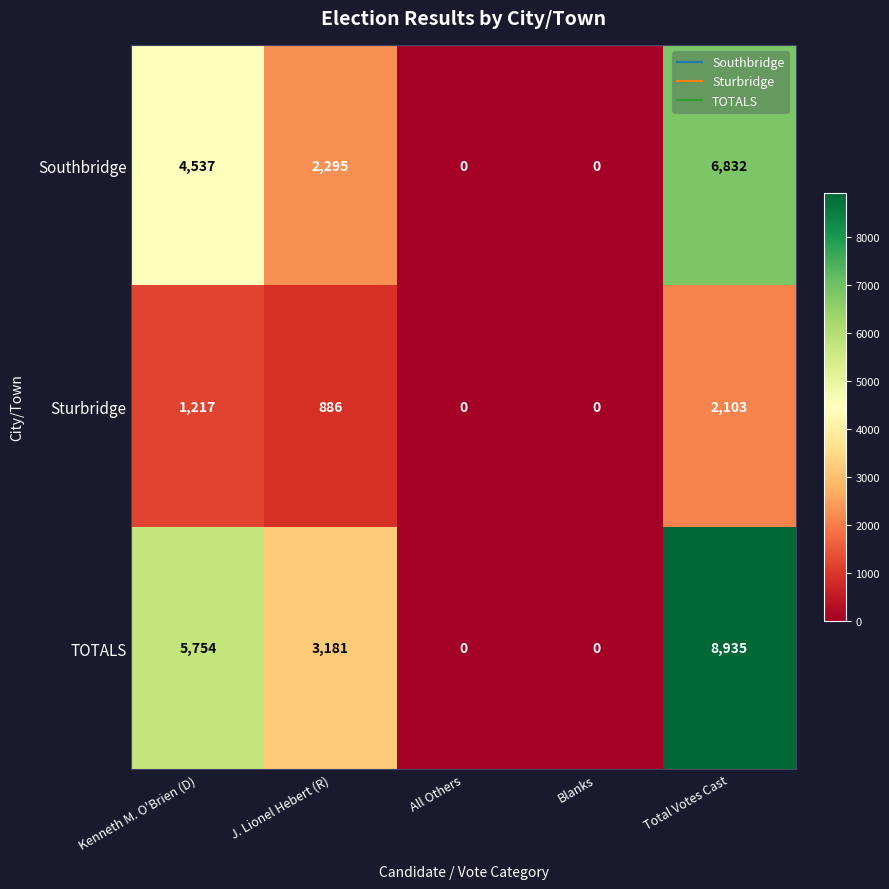

How many data points does each series have?

5